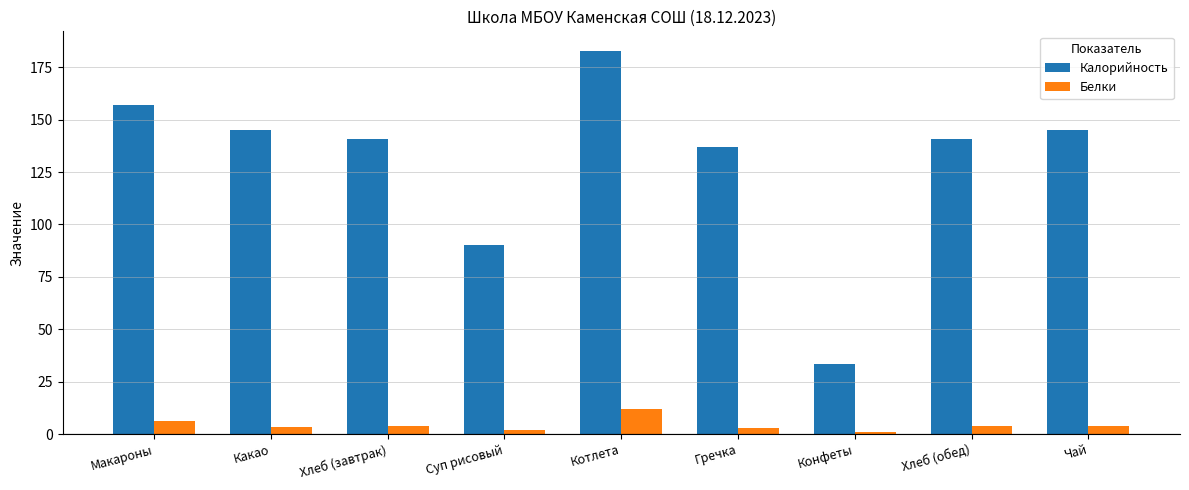

What is the total value across all series at Гречка?

140.0